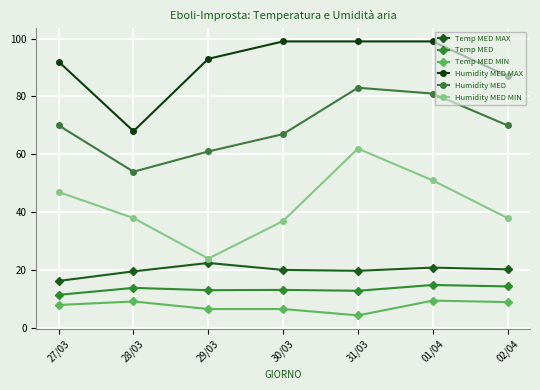

Which series has the largest total across all categories?

Humidity MED MAX